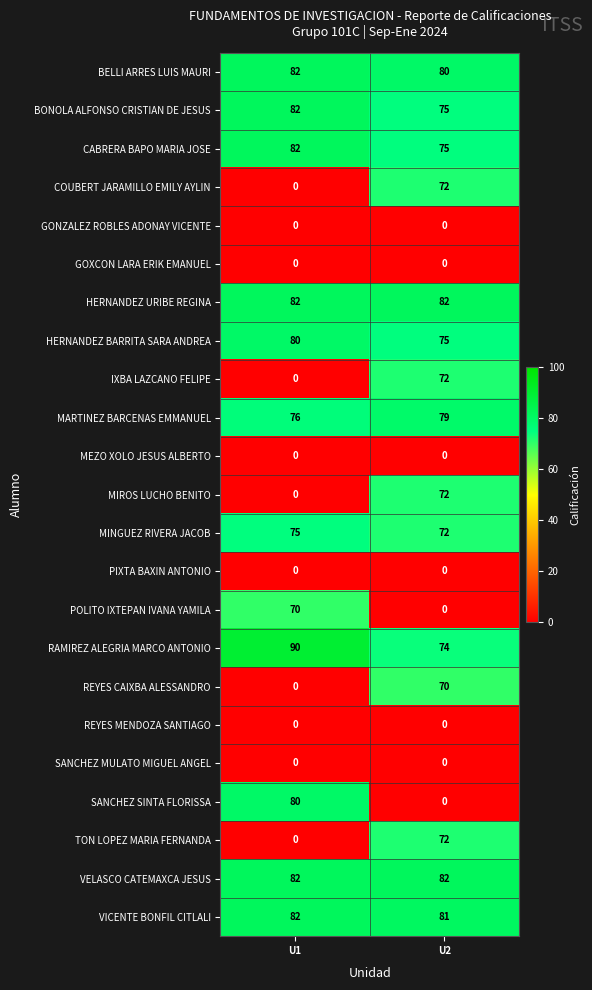

At which category is the sum across all series the highest?

U2